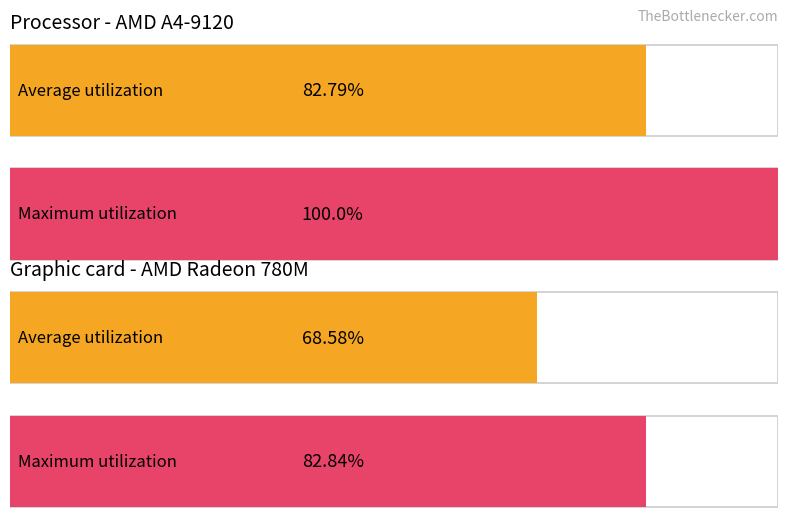

What is the difference between the maximum and second lowest values in the Maximum utilization series?

18.6